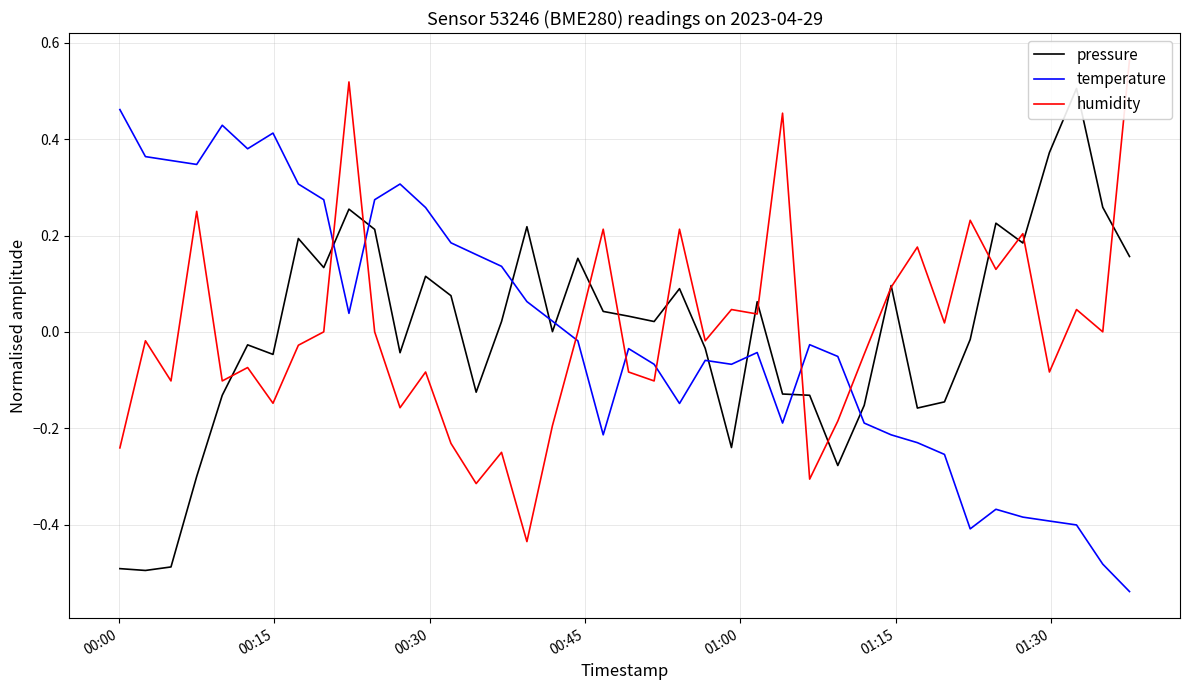

The value of humidity at 01:00 is -0.0. True or false?

False